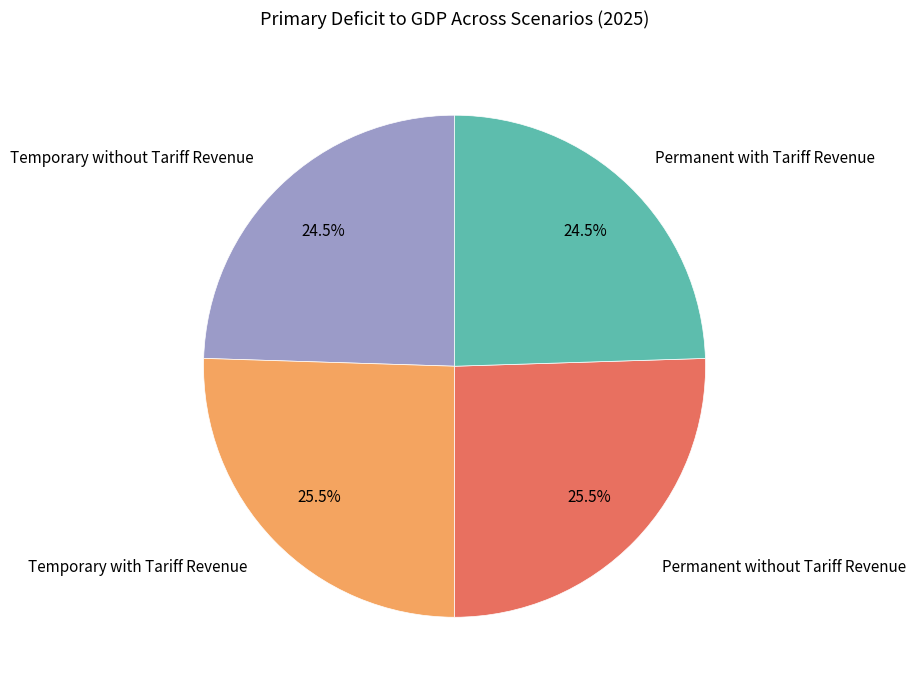

Is there any slice that represents more than half of the pie?

No